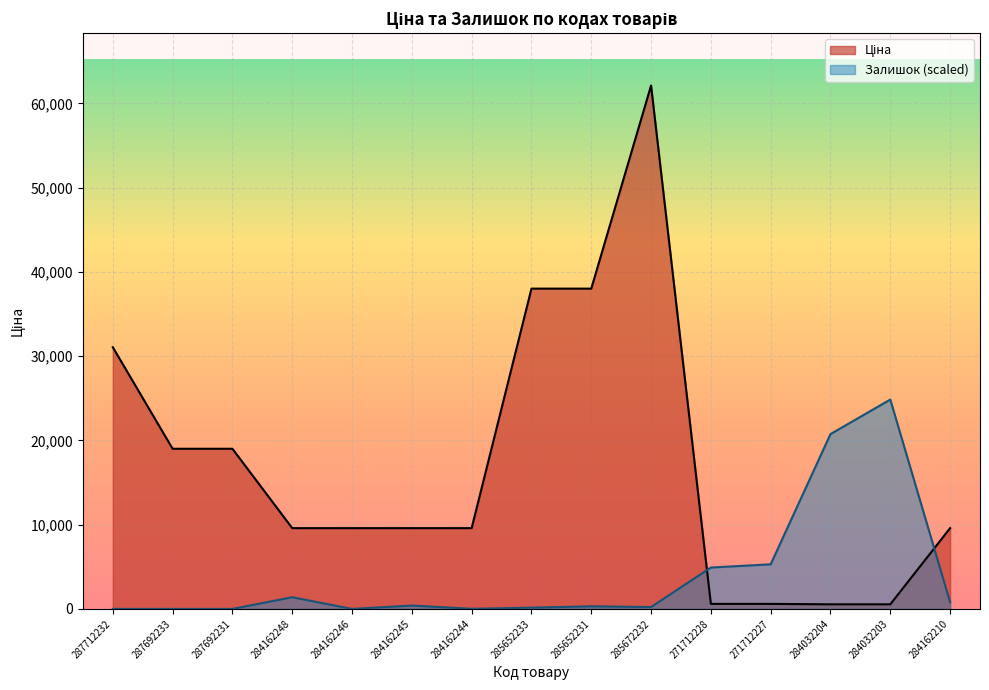

What are all the series names shown in the legend?

Ціна, Залишок